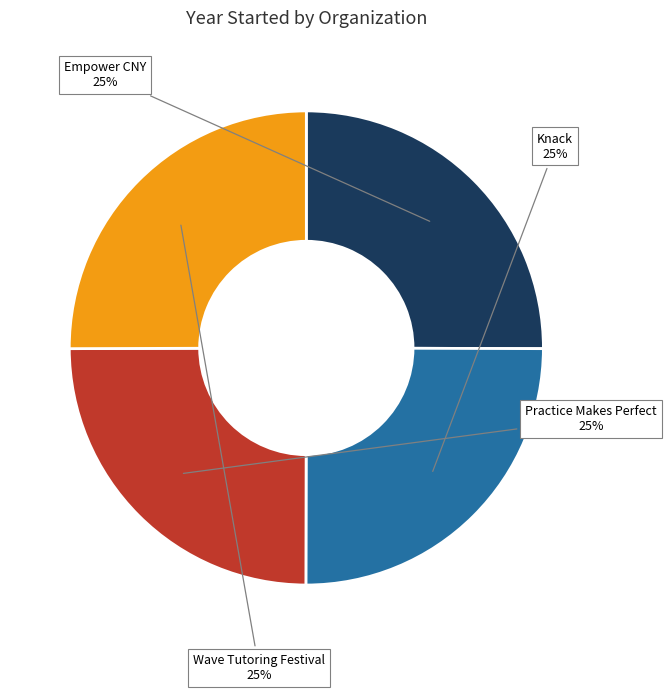

What is the ratio of the value at Empower CNY to the value at Wave Tutoring Festival?

1.0